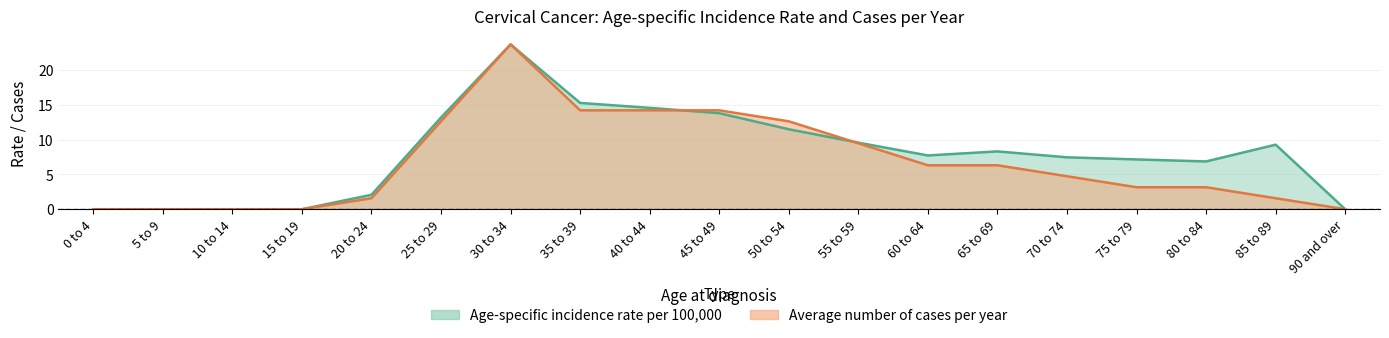

What are all the series names shown in the legend?

Average number of cases per year, Age-specific incidence rate per 100000